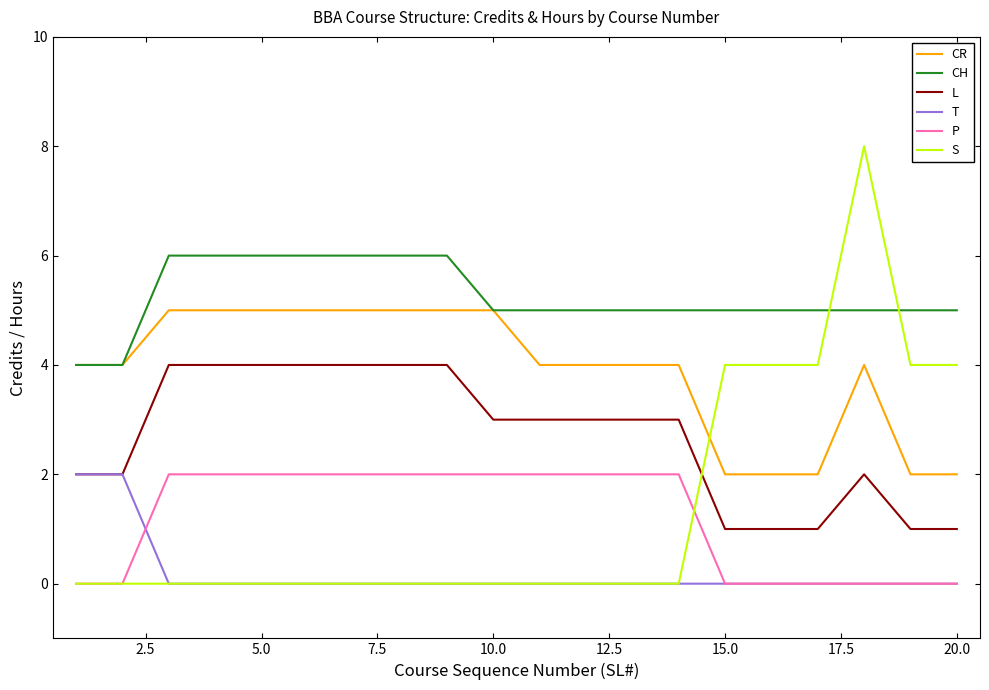

Reading left to right, list all the values displayed in this chart.

CR: 4	4	5	5	5	5	5	5	5	5	4	4	4	4	2	2	2	4	2	2
CH: 4	4	6	6	6	6	6	6	6	5	5	5	5	5	5	5	5	5	5	5
L: 2	2	4	4	4	4	4	4	4	3	3	3	3	3	1	1	1	2	1	1
T: 2	2	0	0	0	0	0	0	0	0	0	0	0	0	0	0	0	0	0	0
P: 0	0	2	2	2	2	2	2	2	2	2	2	2	2	0	0	0	0	0	0
S: 0	0	0	0	0	0	0	0	0	0	0	0	0	0	4	4	4	8	4	4